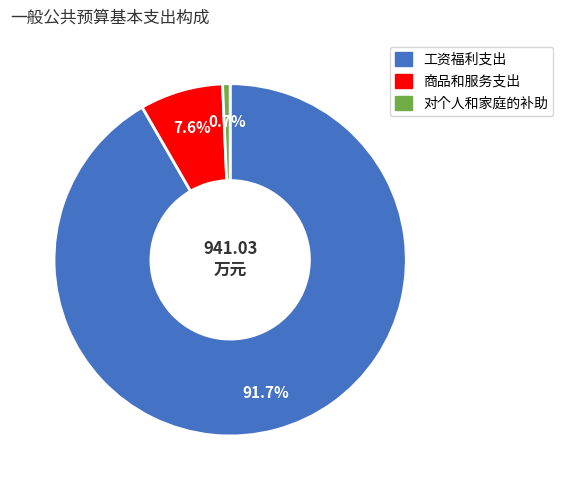

Which slice is the largest?

工资福利支出